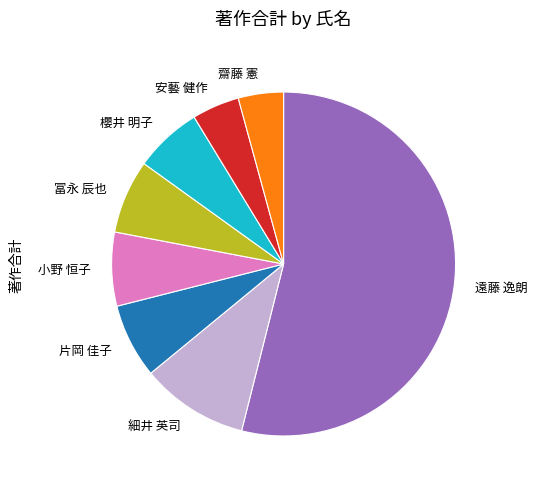

Count the number of slices in the pie.

8